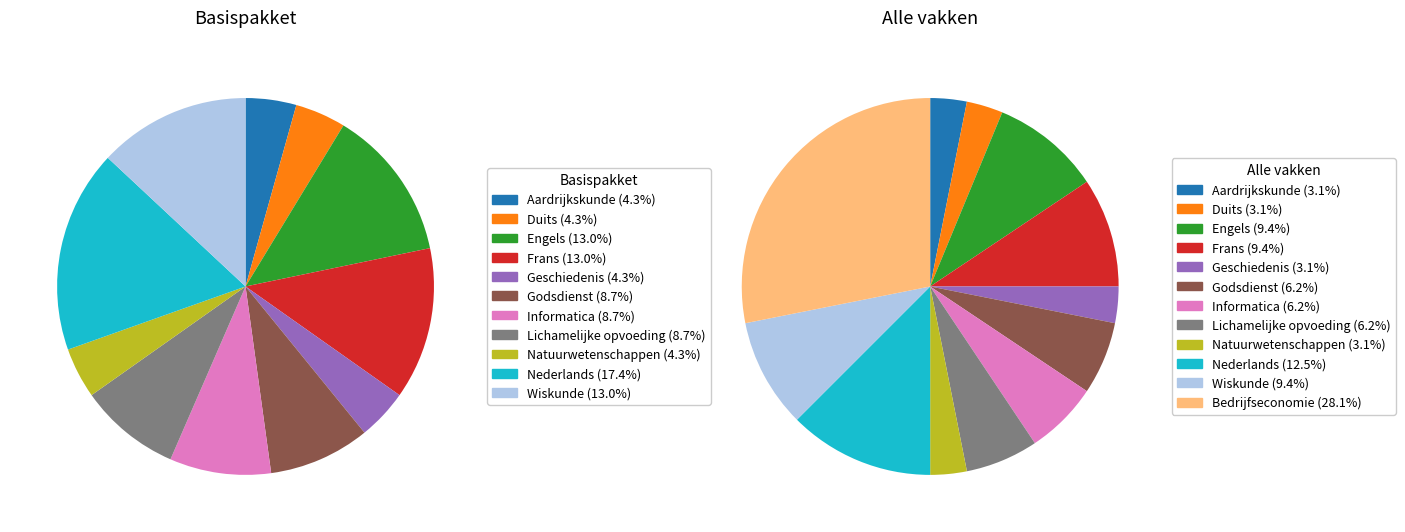

True or false: Nederlands accounts for 1% of the total.

False